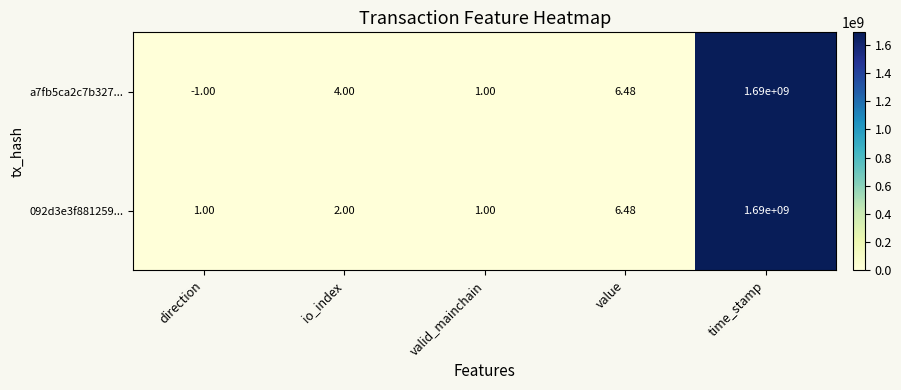

How many distinct data groups are displayed?

2